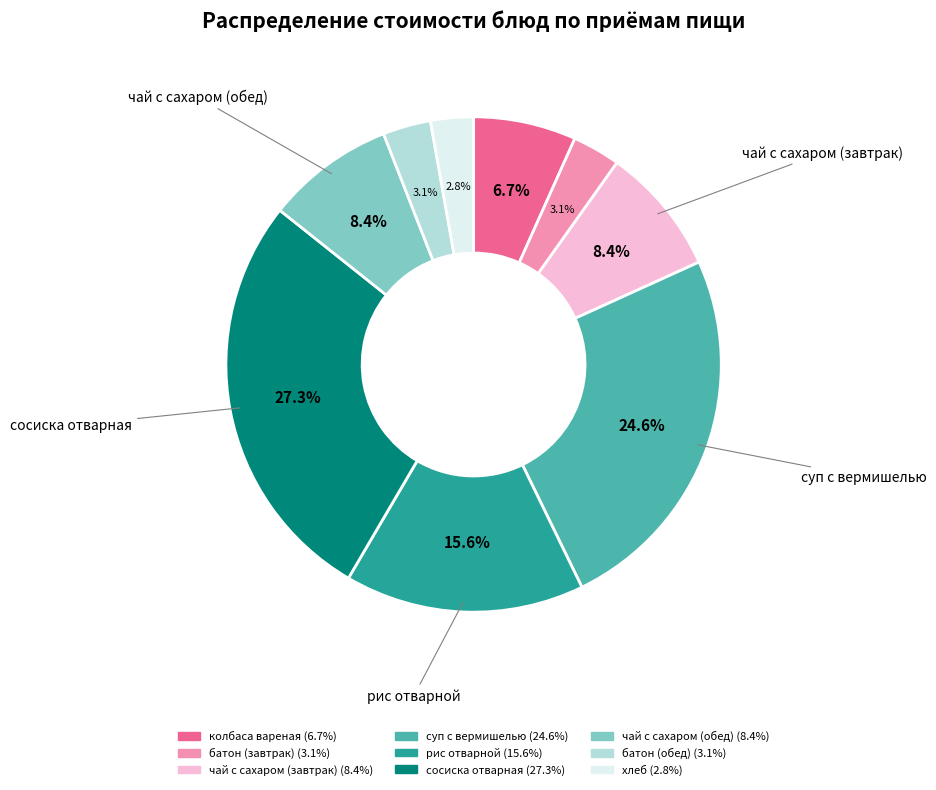

Which has a higher value, чай с сахаром (завтрак) or суп с вермишелью?

суп с вермишелью